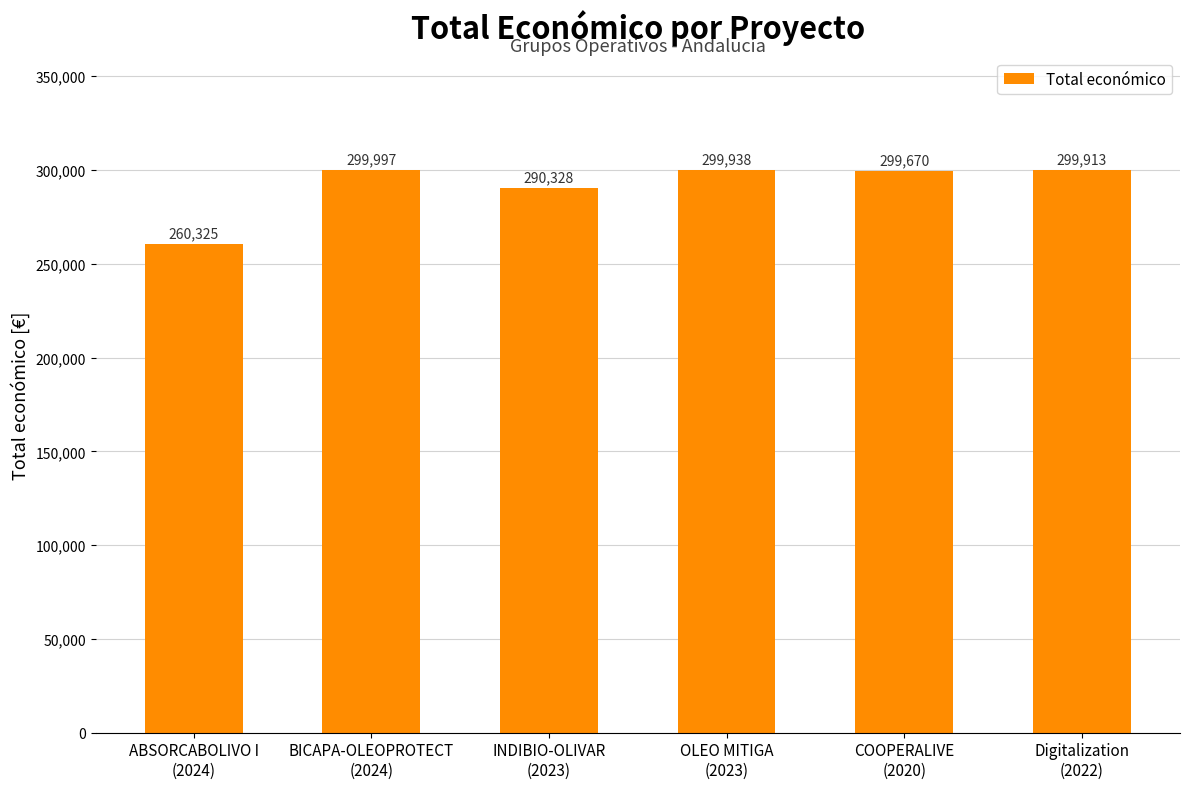

Which category has the lowest value across all series?

ABSORCABOLIVO I
(2024)